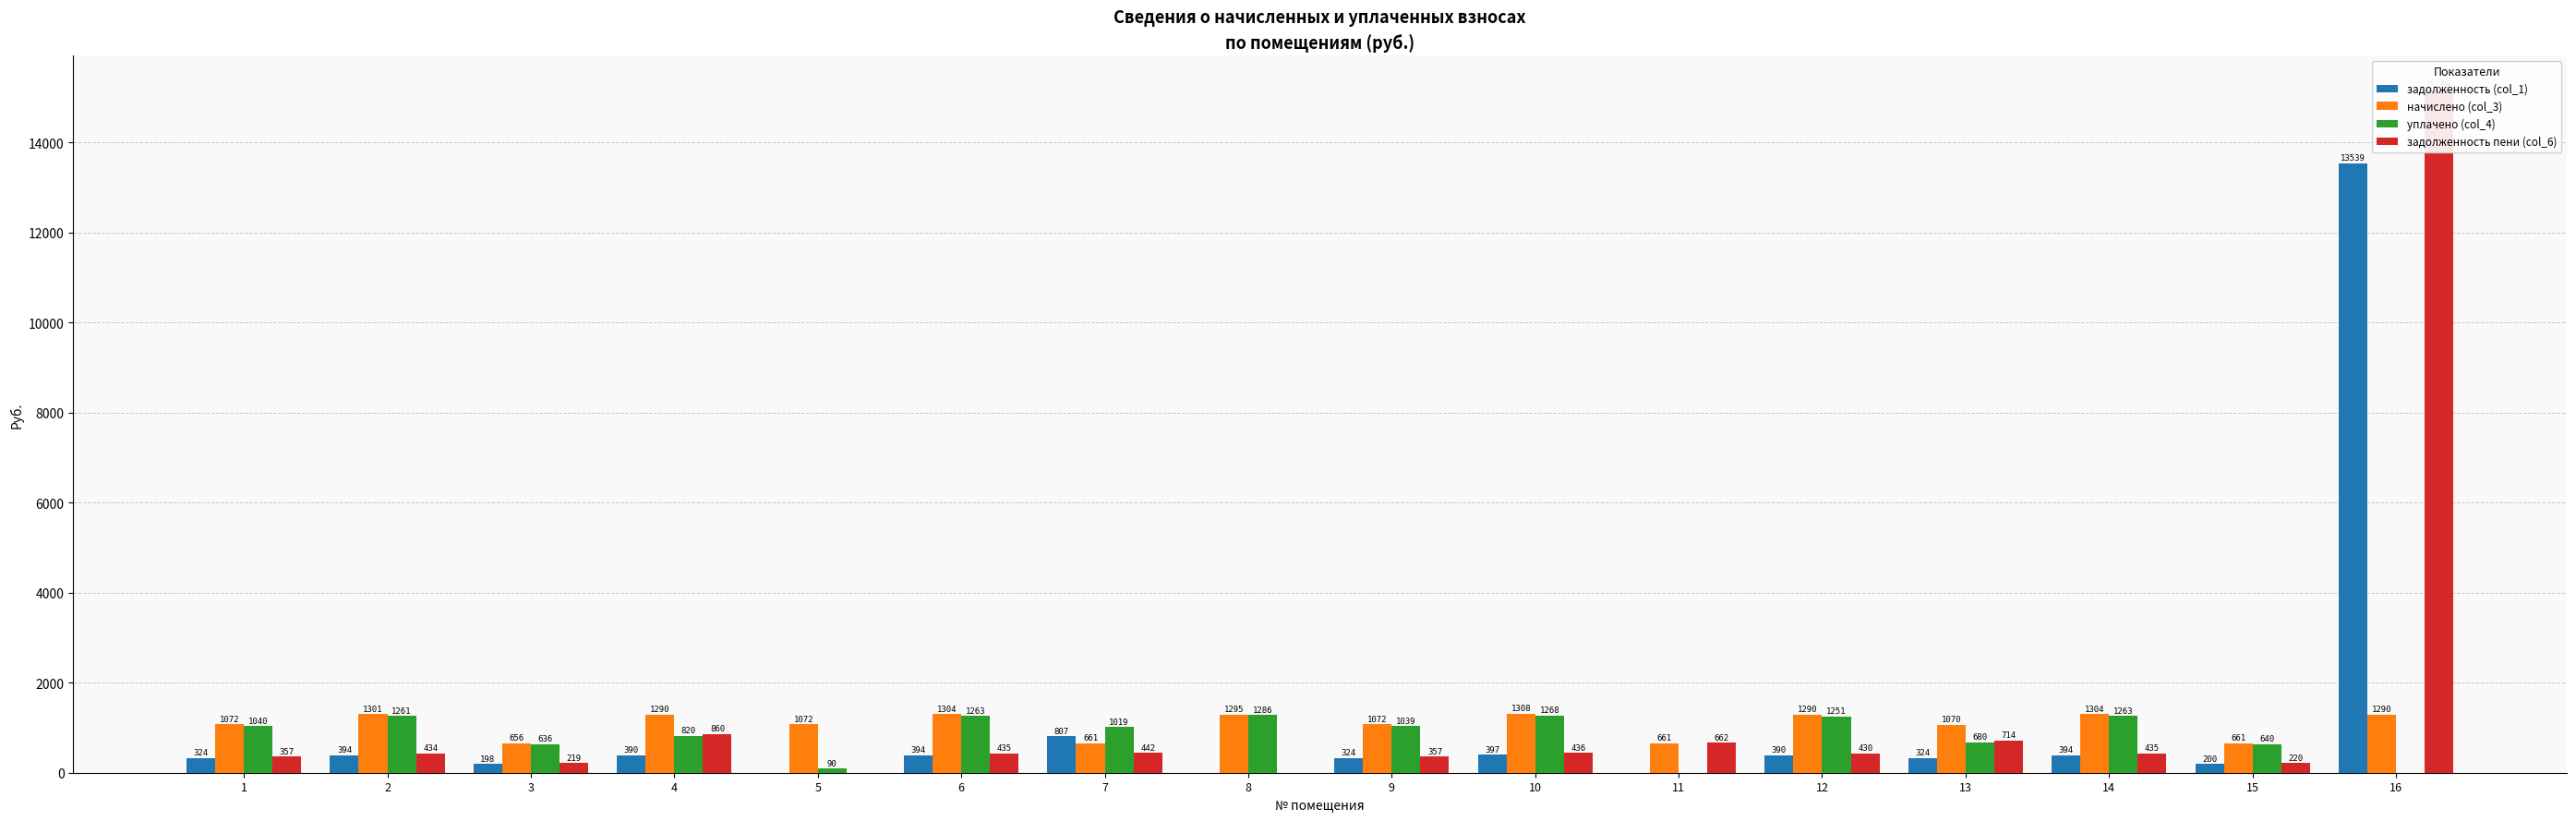

True or false: задолженность (col_1) has a value of 566.5 at 6.

False